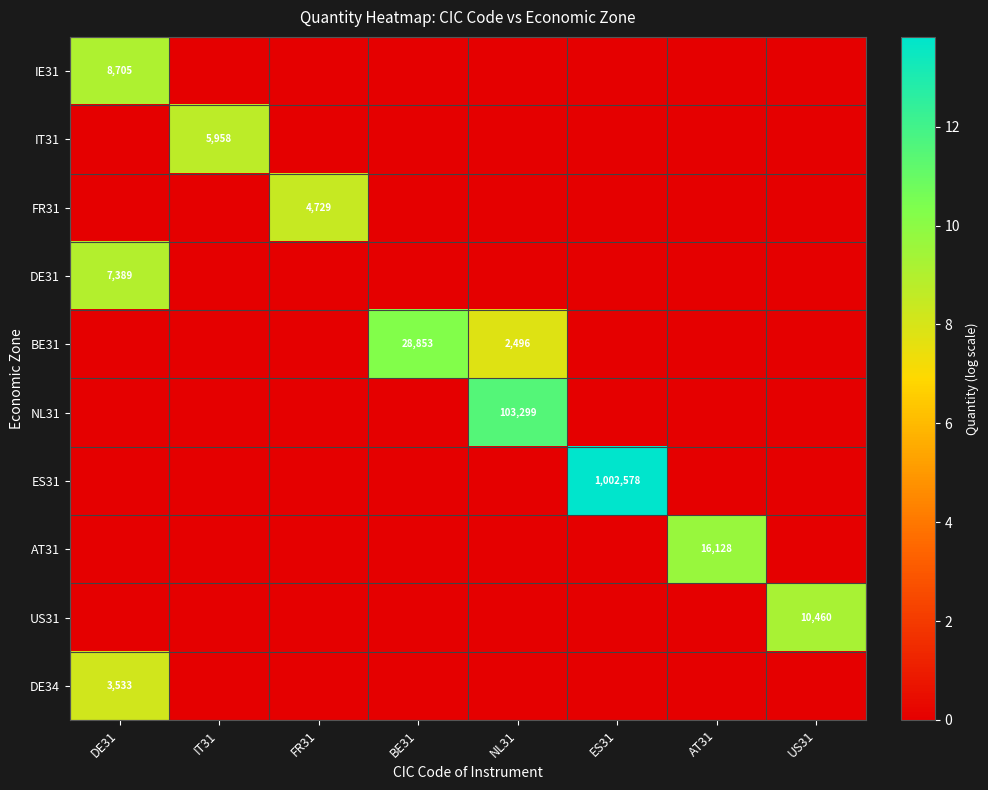

The AT31 series shows 9822 at AT31. True or false?

False